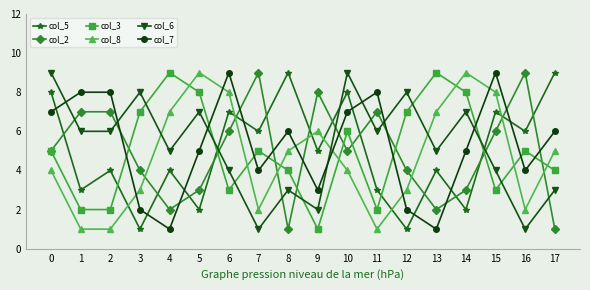

Which series changed the most between 5 and 9?

col_3